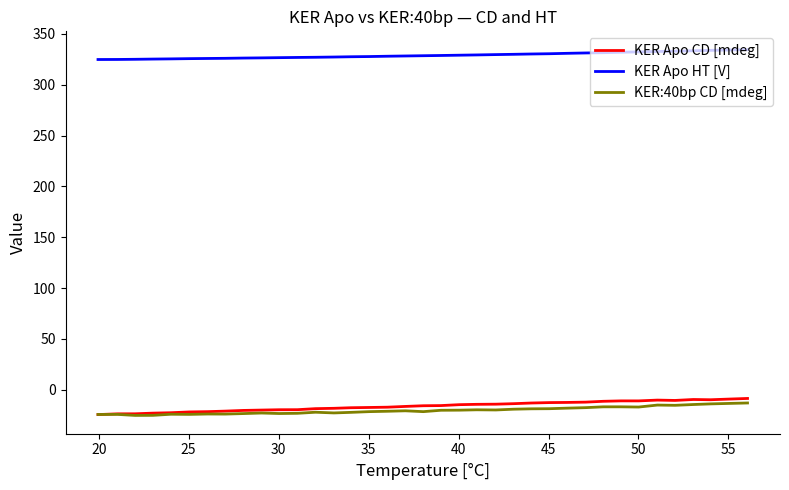

True or false: KER:40bp CD [mdeg] and KER Apo HT [V] intersect in this chart.

False